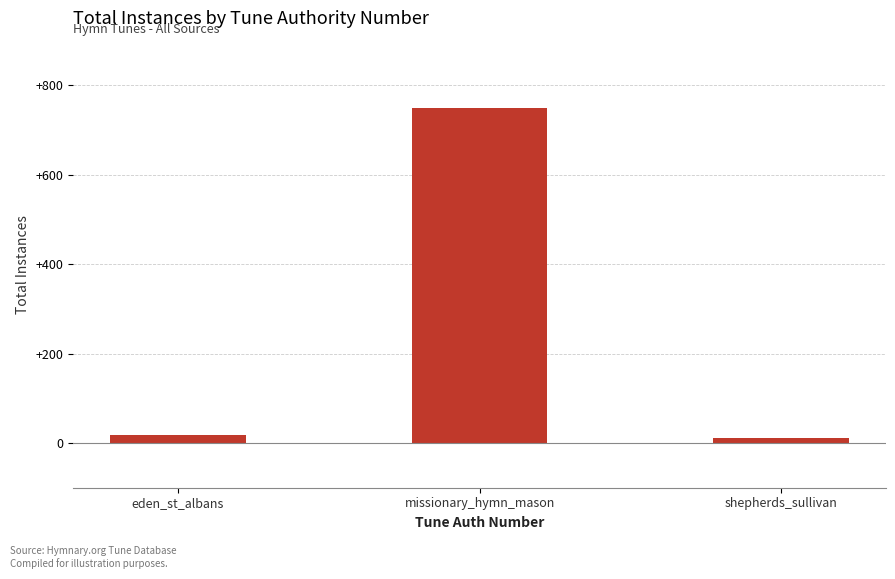

What is the ratio of the value at shepherds_sullivan to the value at eden_st_albans?

0.6